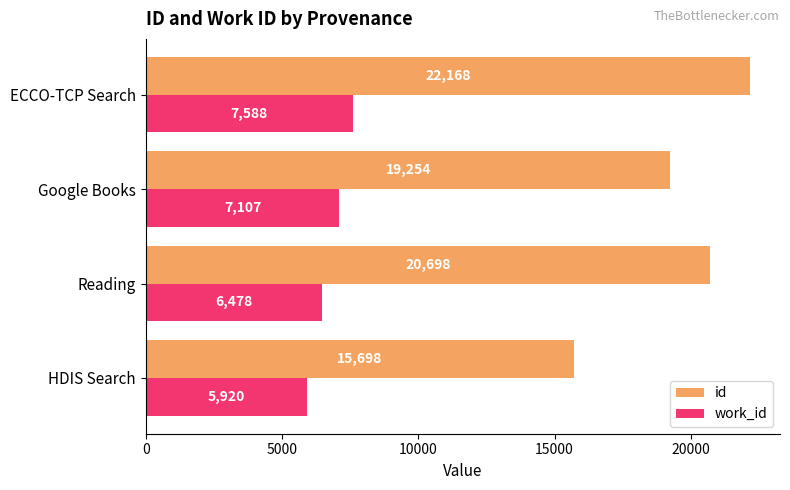

The id series shows 19254 at Google Books. True or false?

True